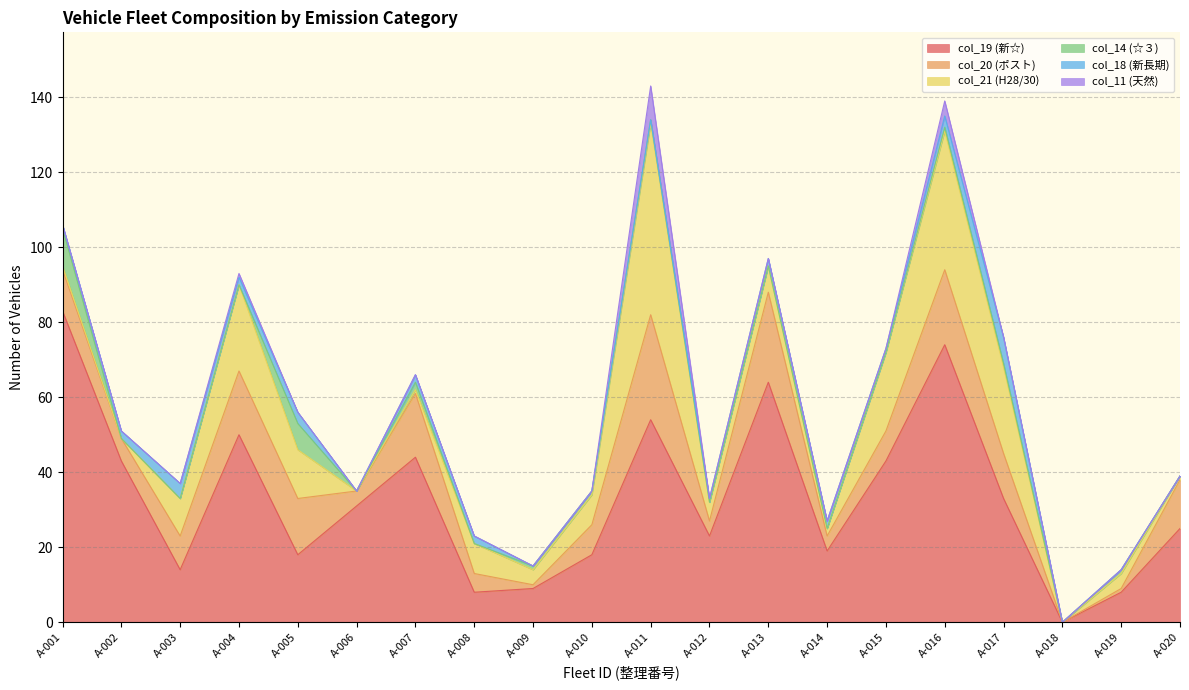

List the series in order of their peak value, lowest first.

col_18 (新長期), col_11 (天然), col_14 (☆３), col_20 (ポスト), col_21 (H28/30), col_19 (新☆)